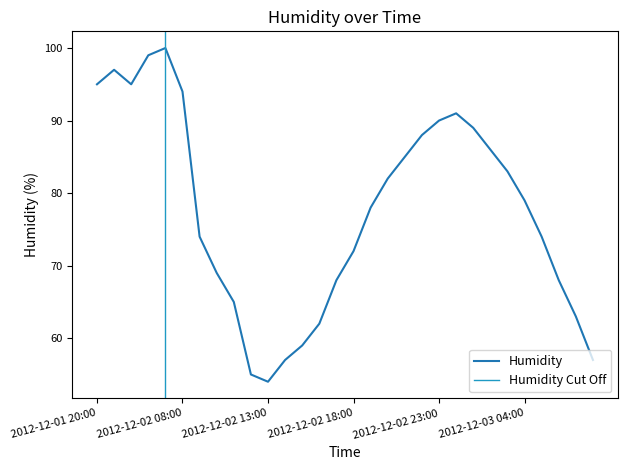

Where does the data first go above 79?

2012-12-01 20:00